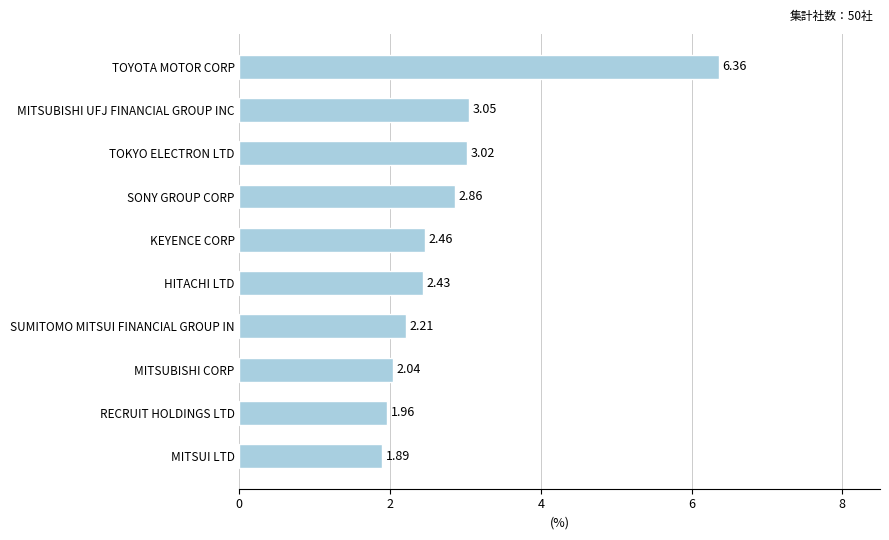

What is the sum of all values?

28.3